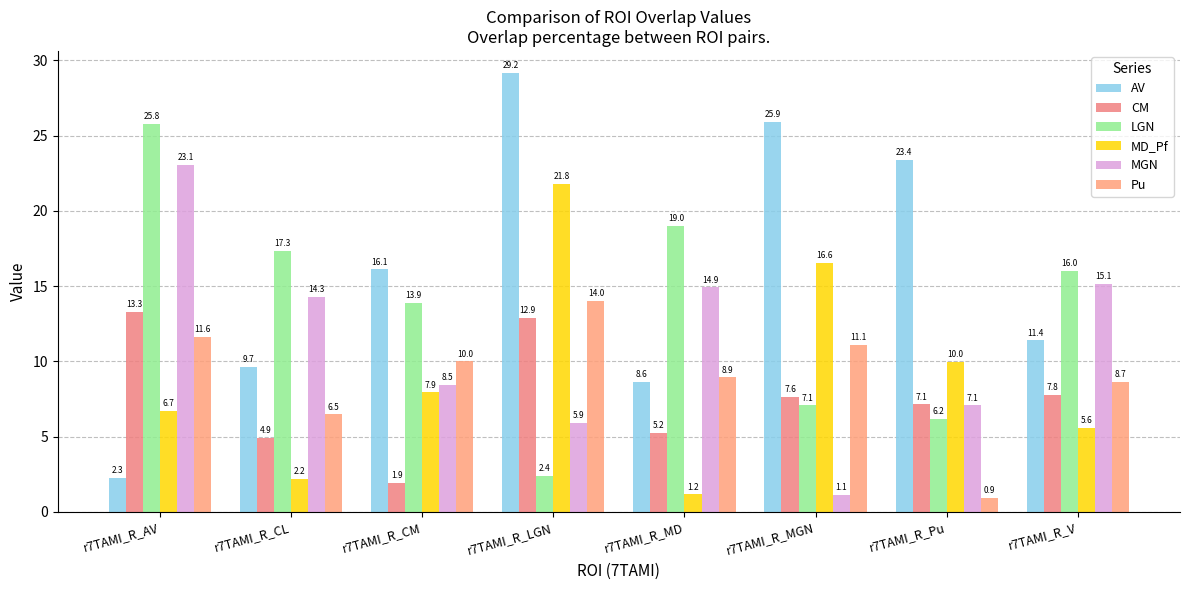

What position from the left is r7TAMI_R_V?

8